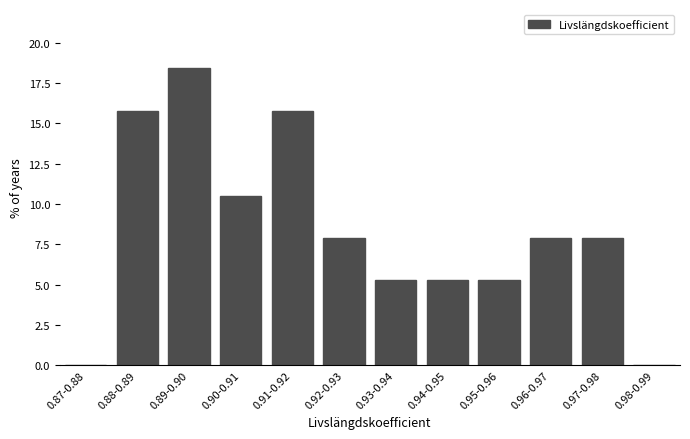

Reading left to right, list all the values displayed in this chart.

0.87-0.88=0.0	0.88-0.89=15.8	0.89-0.90=18.4	0.90-0.91=10.5	0.91-0.92=15.8	0.92-0.93=7.9	0.93-0.94=5.3	0.94-0.95=5.3	0.95-0.96=5.3	0.96-0.97=7.9	0.97-0.98=7.9	0.98-0.99=0.0